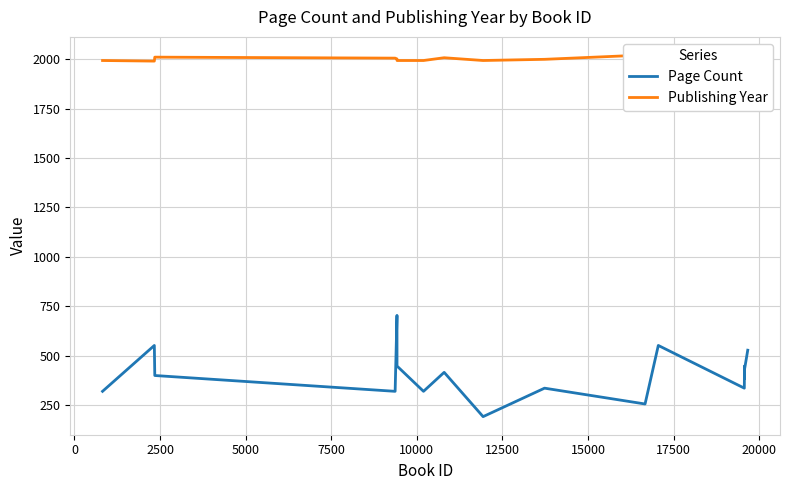

What is the maximum value for Page Count?

704